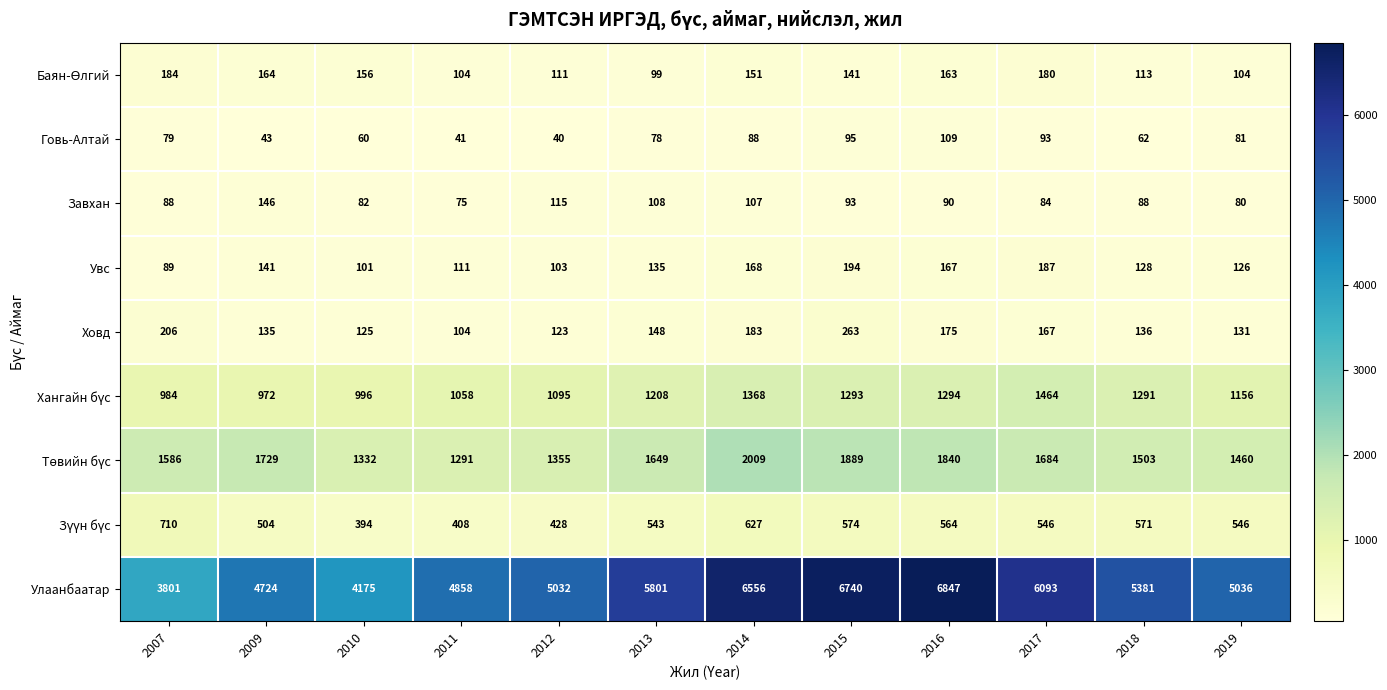

What is the total value across all series at 2011?

8050